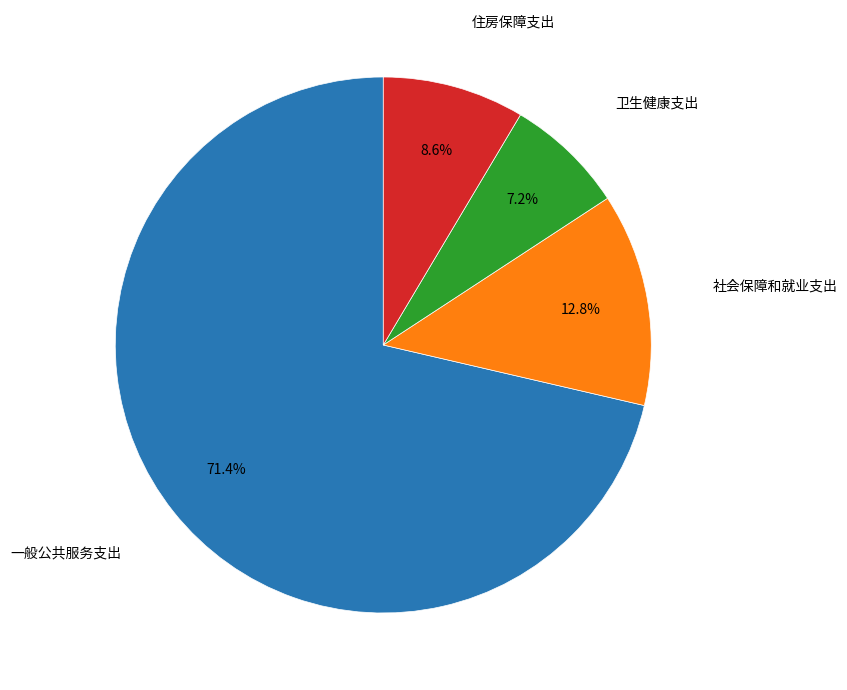

True or false: 一般公共服务支出 accounts for 71% of the total.

True